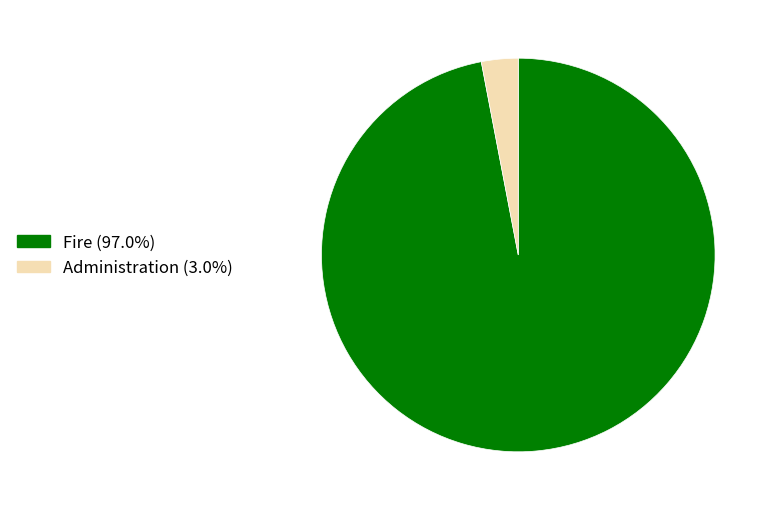

Is Fire (97.0%) the majority of the pie?

Yes